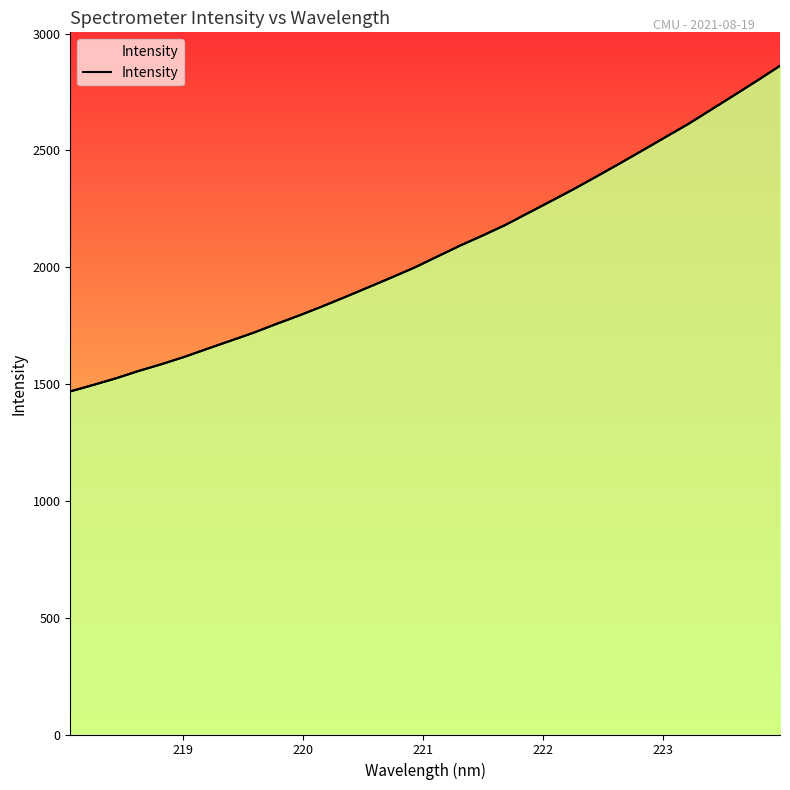

How many data points are less than 2044?

16